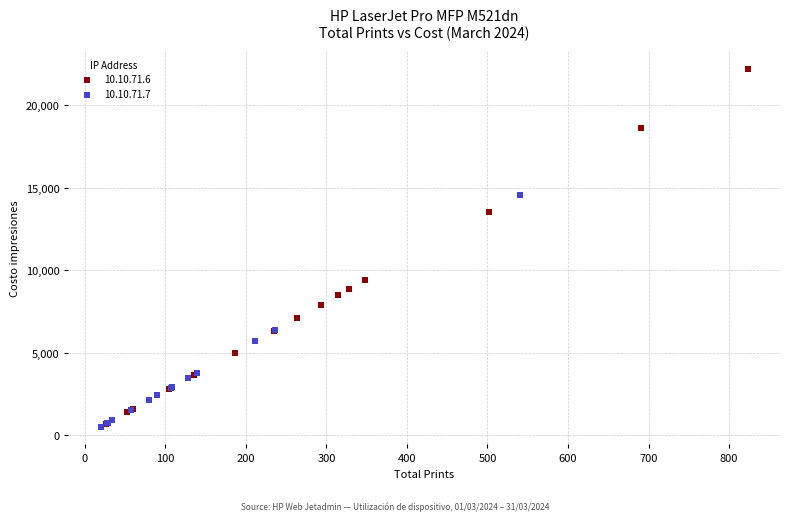

Which series contains the highest Y value?

10.10.71.6